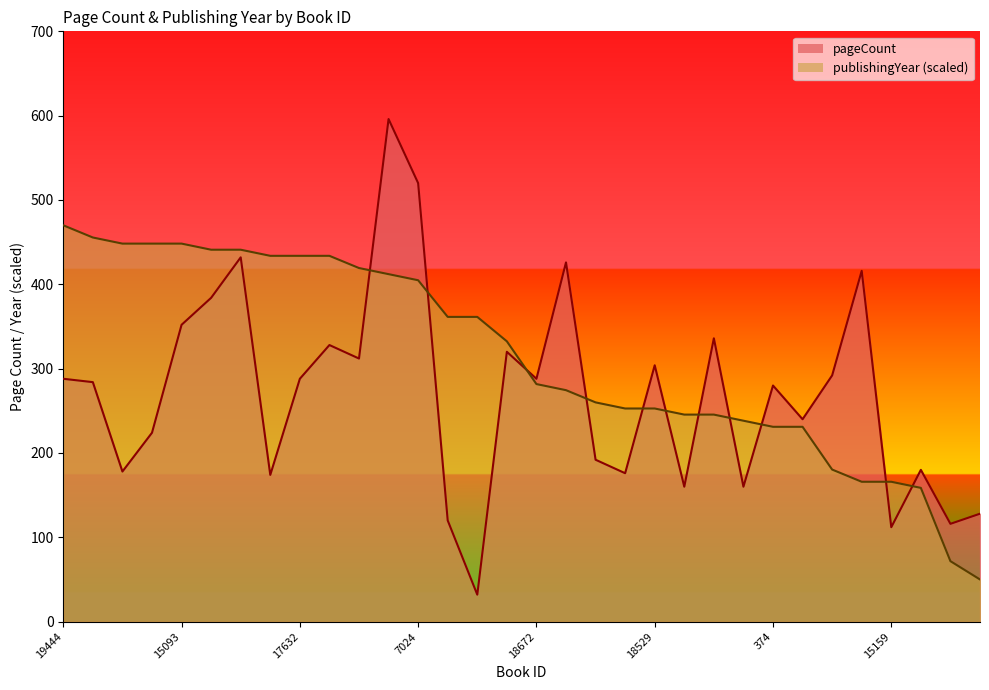

What is the difference between the pageCount values at 5849 and 5853?

64.0